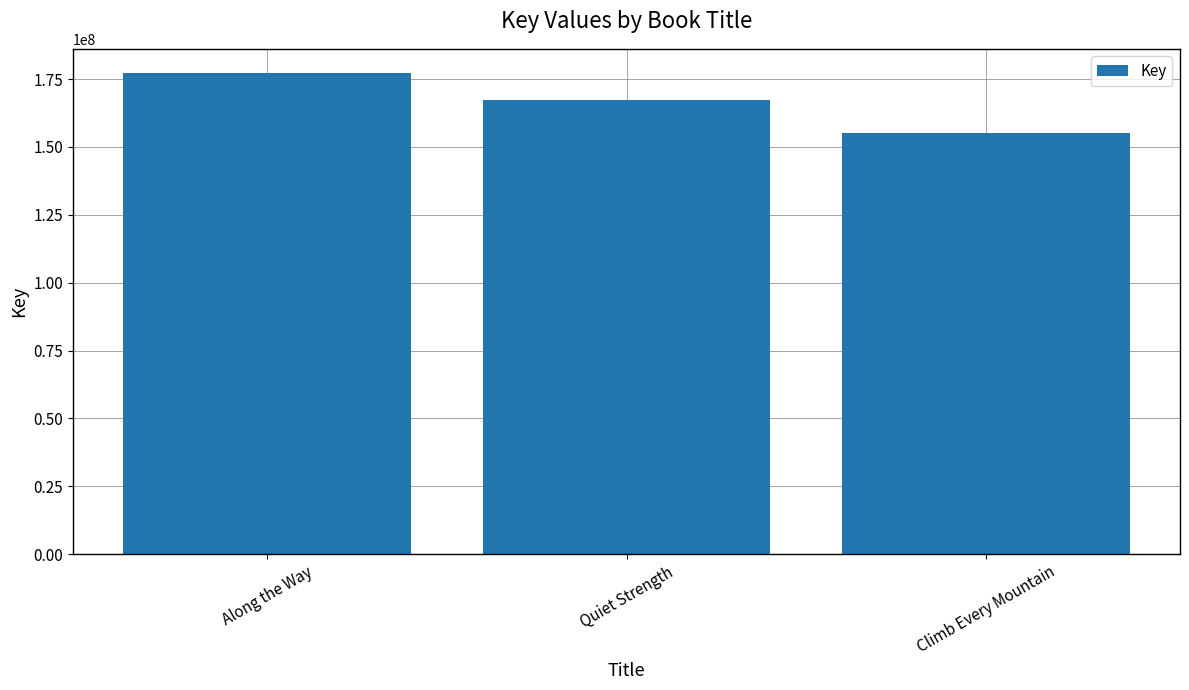

Is it true that the value at Quiet Strength is 167254623?

True